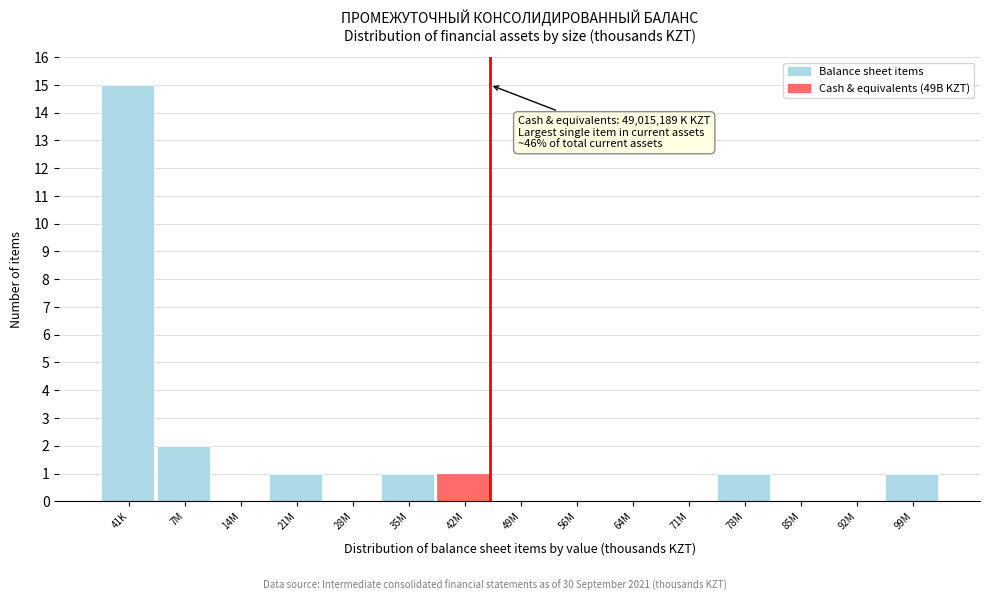

Reading right to left, list all the values displayed in this chart.

99M=1	92M=0	85M=0	78M=1	71M=0	64M=0	56M=0	49M=0	42M=1	35M=1	28M=0	21M=1	14M=0	7M=2	41K=15